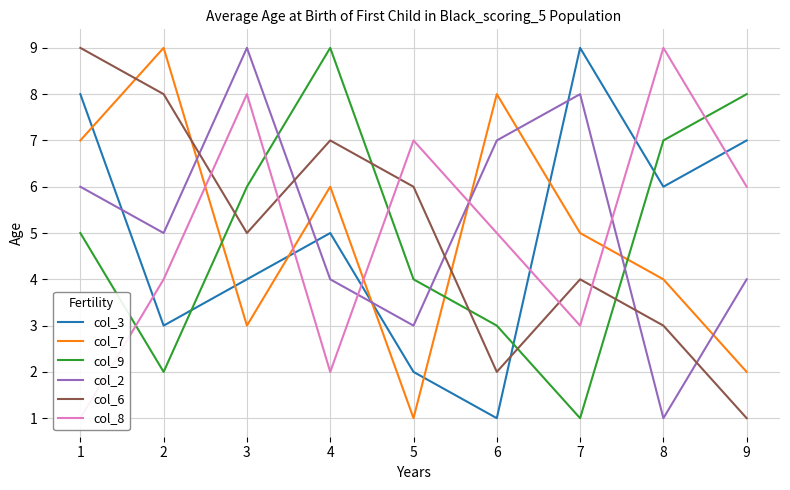

Is the value of col_9 at 7 greater than the value of col_3 at 8?

No